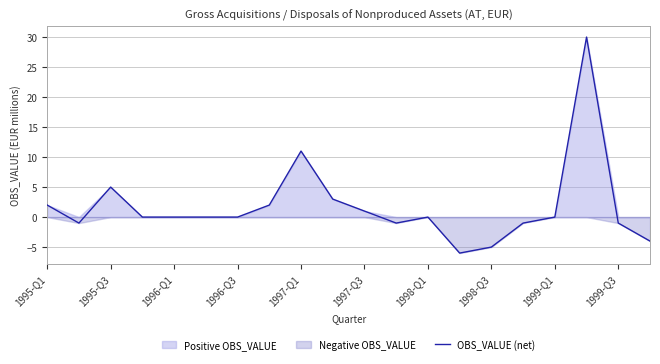

Is it true that OBS_VALUE (net) equals -3 at 1998-Q3?

False